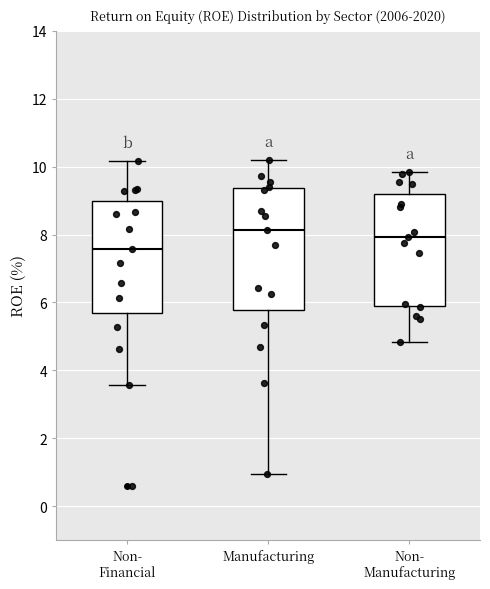

Where does the upper whisker of the box for Non- Manufacturing end on the y-axis? The values are not printed on the chart, so give them approximately, as read against the axis.

9.8